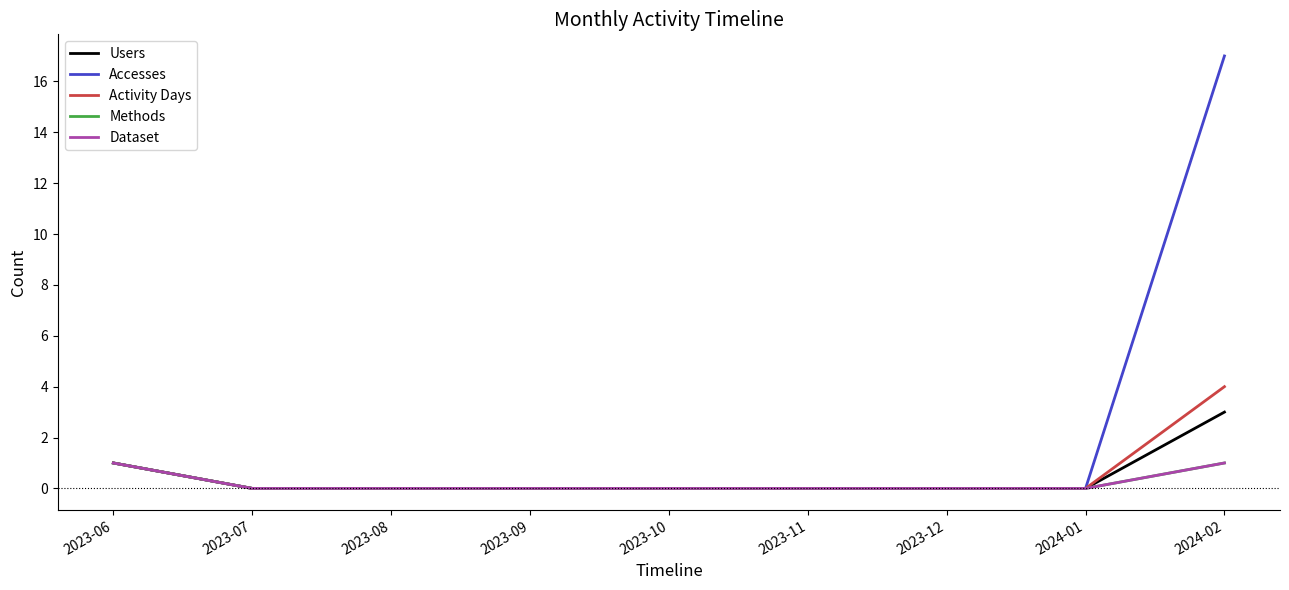

Between 2023-06 and 2023-12, which series saw the biggest shift?

Users